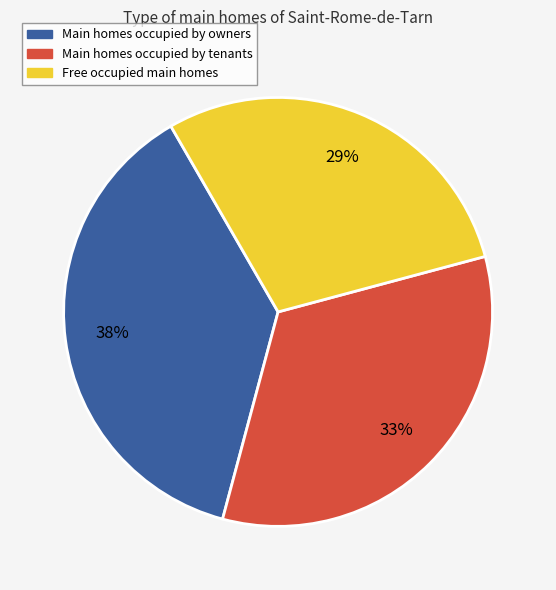

Is there any slice that represents more than half of the pie?

No